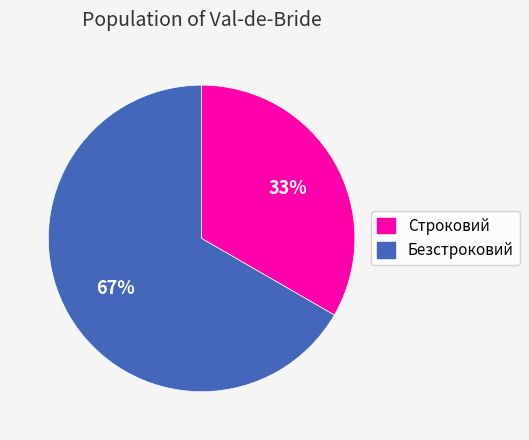

Is it true that Безстроковий is 67% of the pie?

True